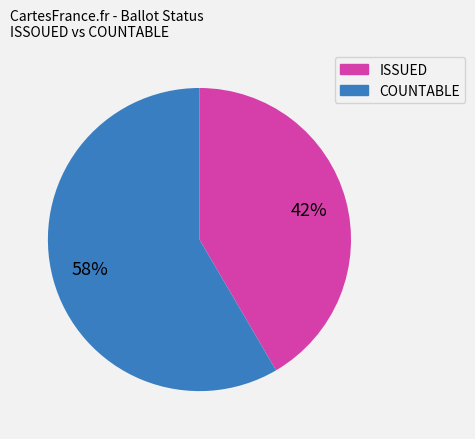

Rank the categories by value from lowest to highest.

ISSUED, COUNTABLE